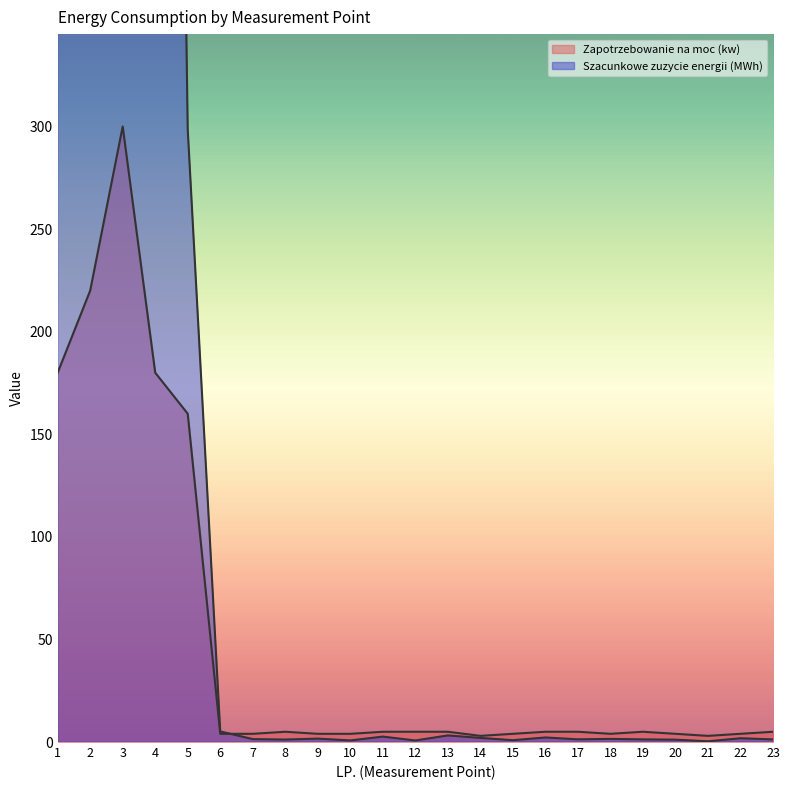

At which category does Szacunkowe zuzycie energii (kWh/1000) reach its first local valley?

8